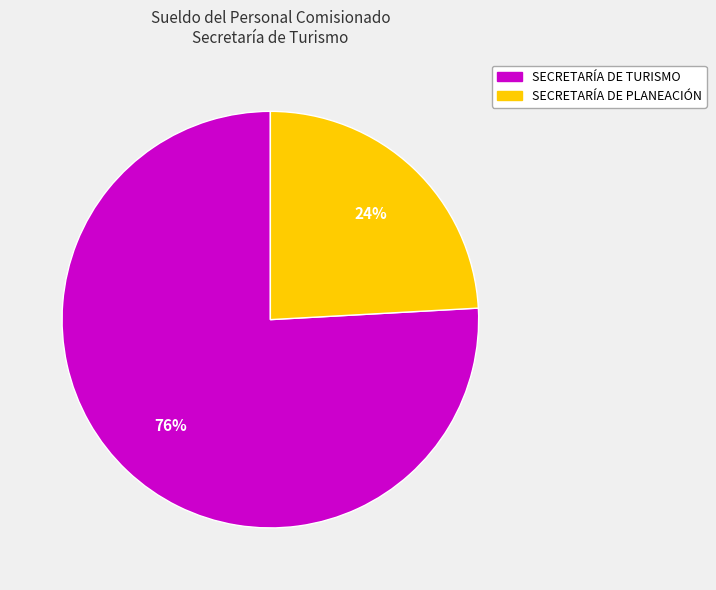

To the nearest percent, what is the average slice percentage?

50%